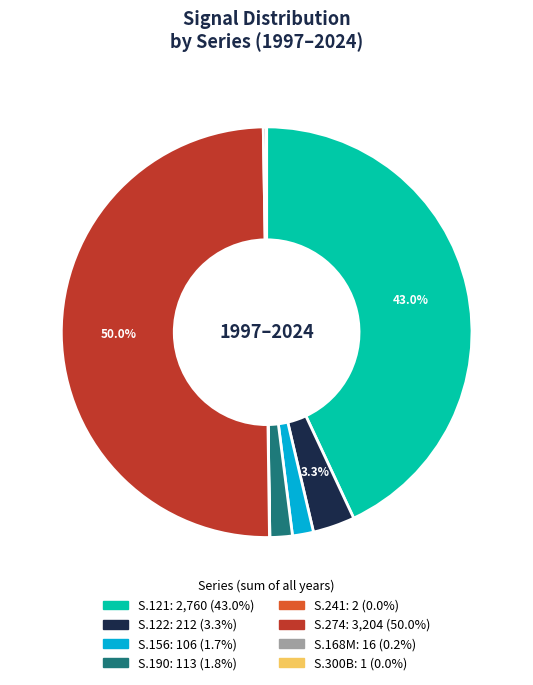

Between S.122 and S.121, which is larger?

S.121